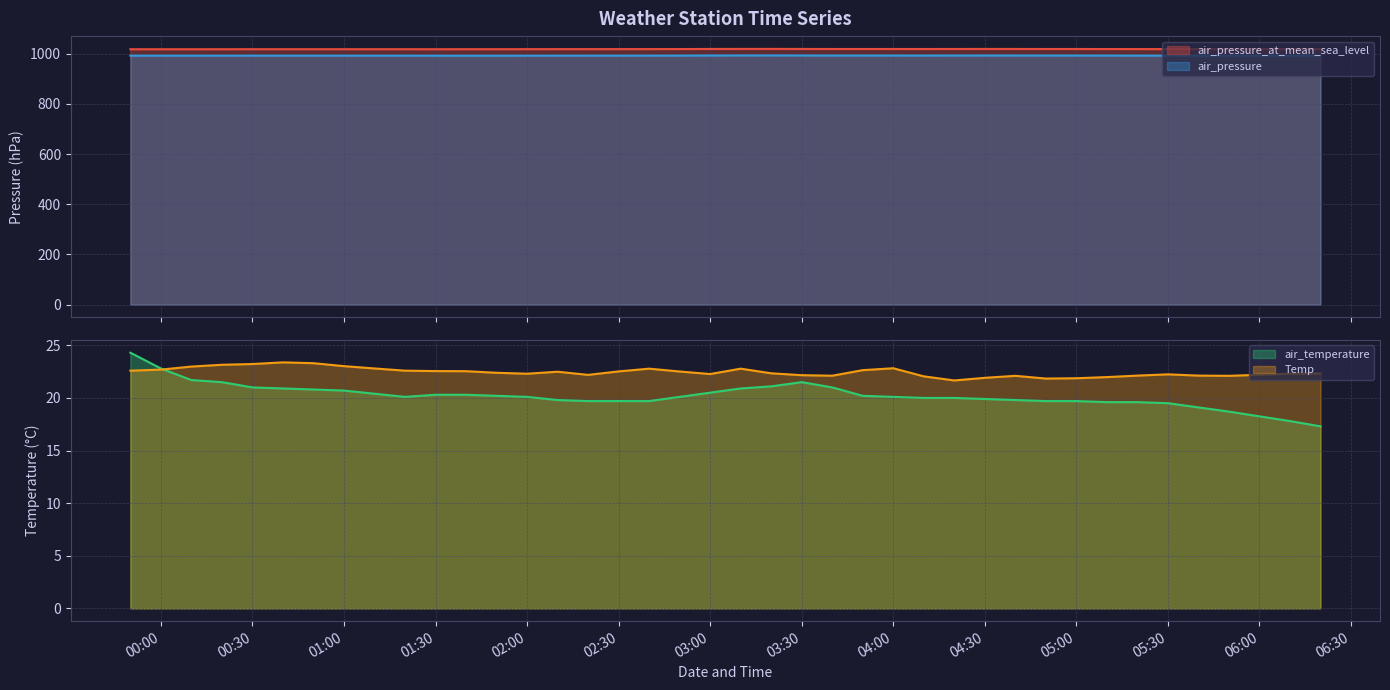

What is the minimum value for air_pressure_at_mean_sea_level?

1018.2